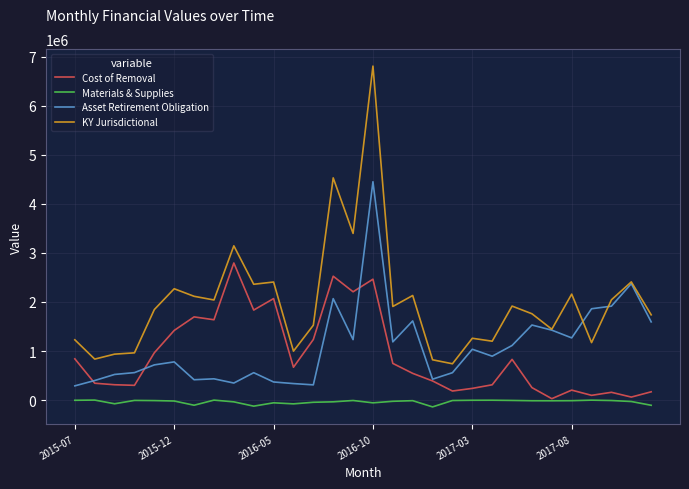

Rank the series by their maximum value, from highest to lowest.

KY Jurisdictional, Asset Retirement Obligation, Cost of Removal, Materials & Supplies